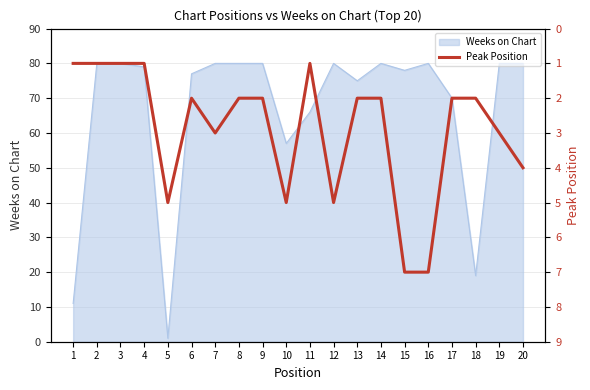

How many values are below 2?

5